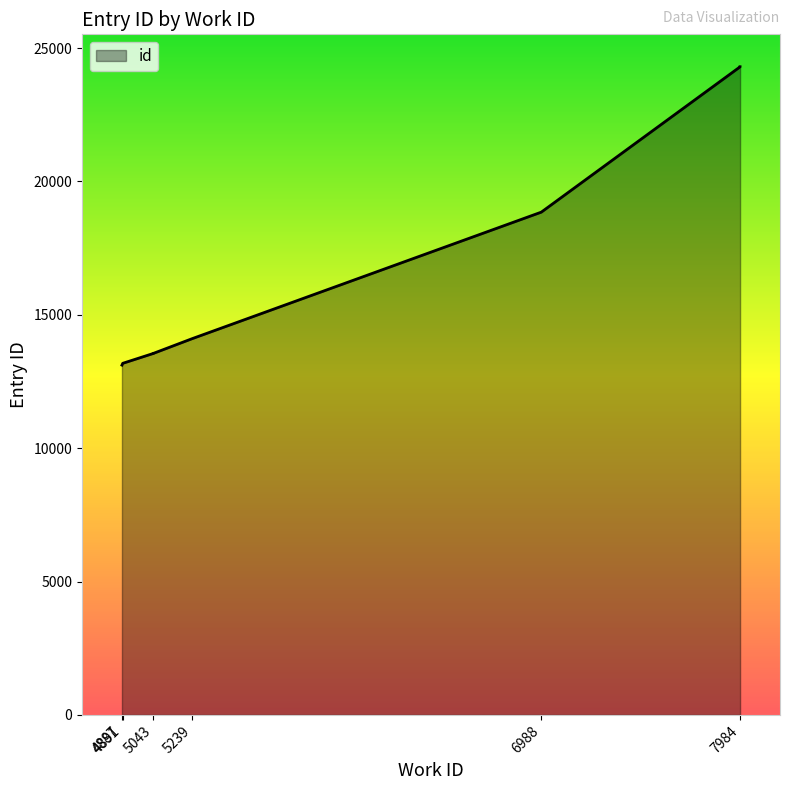

True or false: the data has more than 0 interior local peaks.

False